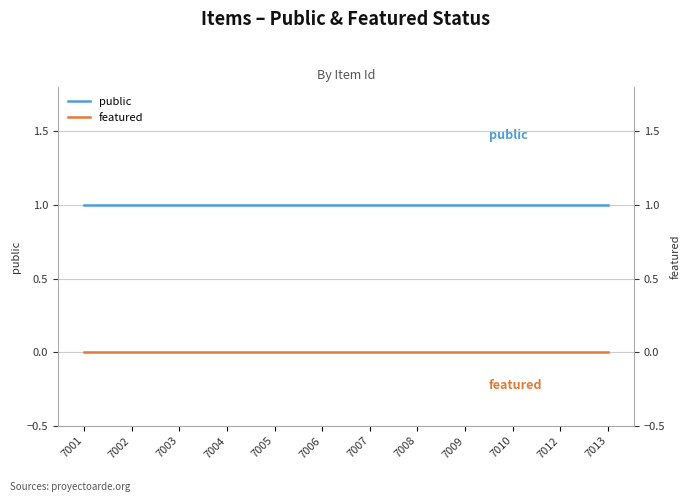

At which category does the chart reach its peak across all series?

7001